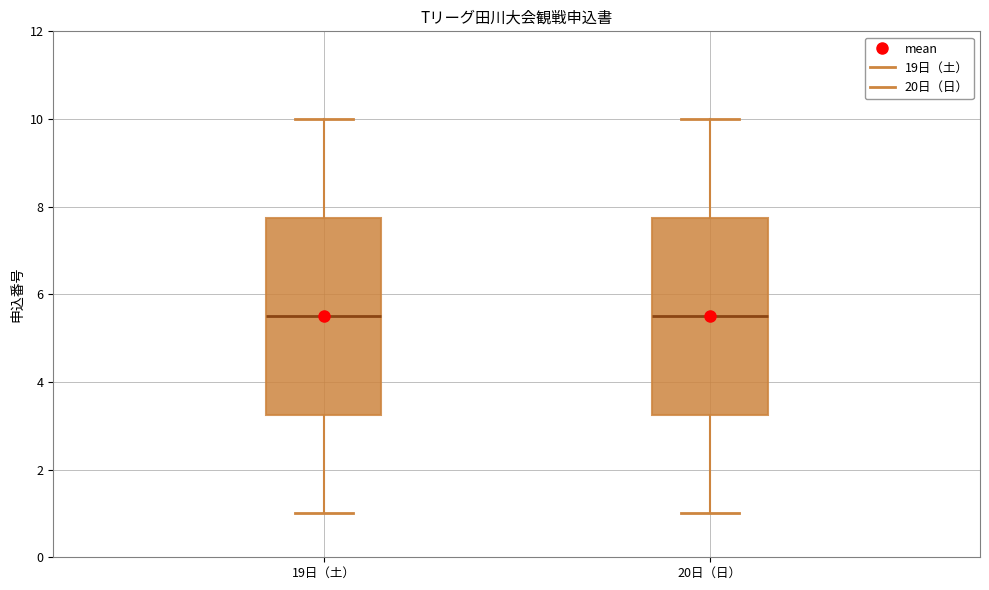

Reading left to right, transcribe this box plot: for each box, give where its median line is, the range the box spans, and where its two whiskers end, as read against the y-axis. The values are not printed on the chart, so give them approximately, as read against the axis.

19日（土）: median 5.6, box 3.2 to 7.8, whiskers 1.0 to 10.0
20日（日）: median 5.6, box 3.2 to 7.8, whiskers 1.0 to 10.0